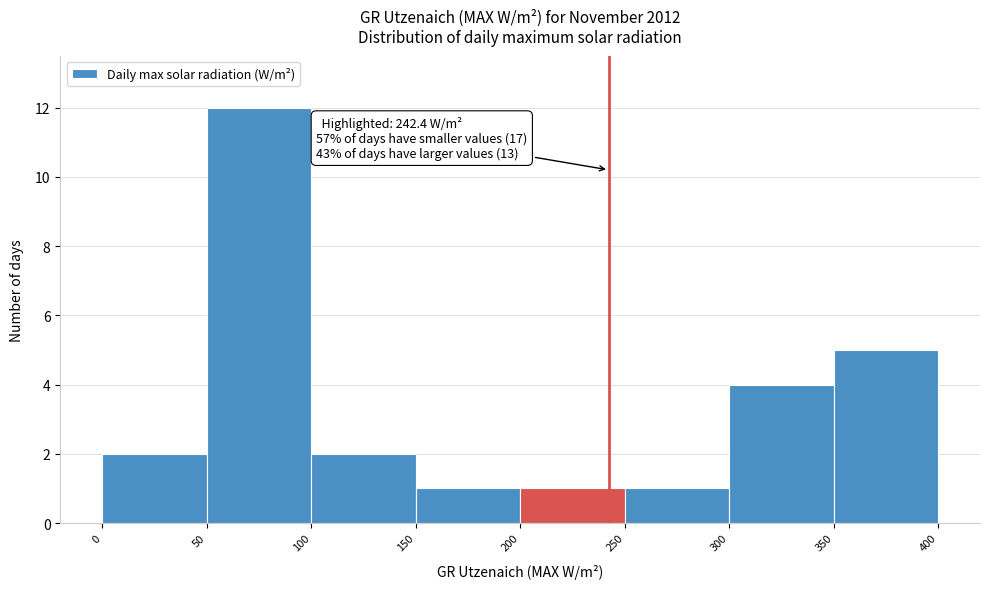

Which range on the x-axis has the tallest bar?

50 to 100